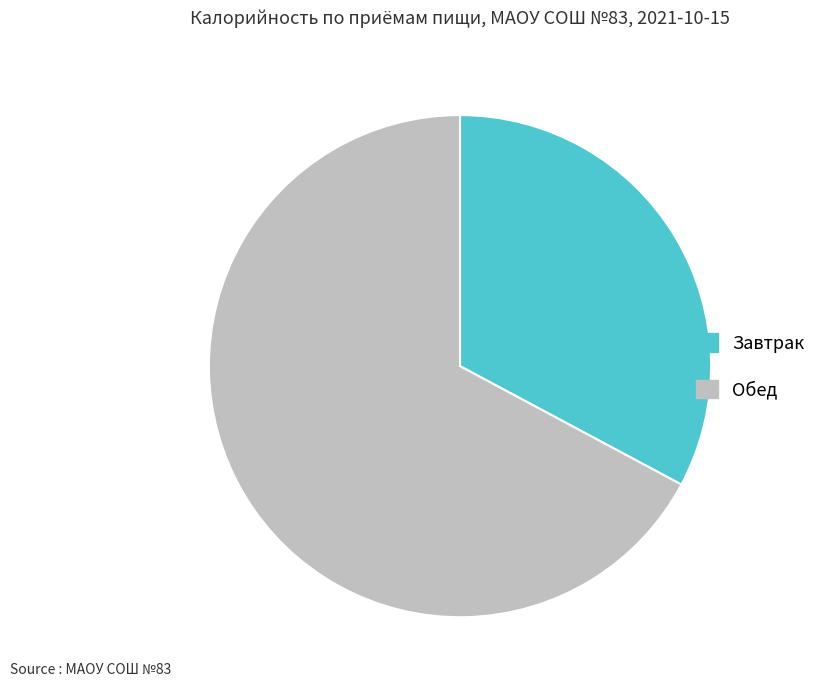

How many slices are in this pie chart?

2